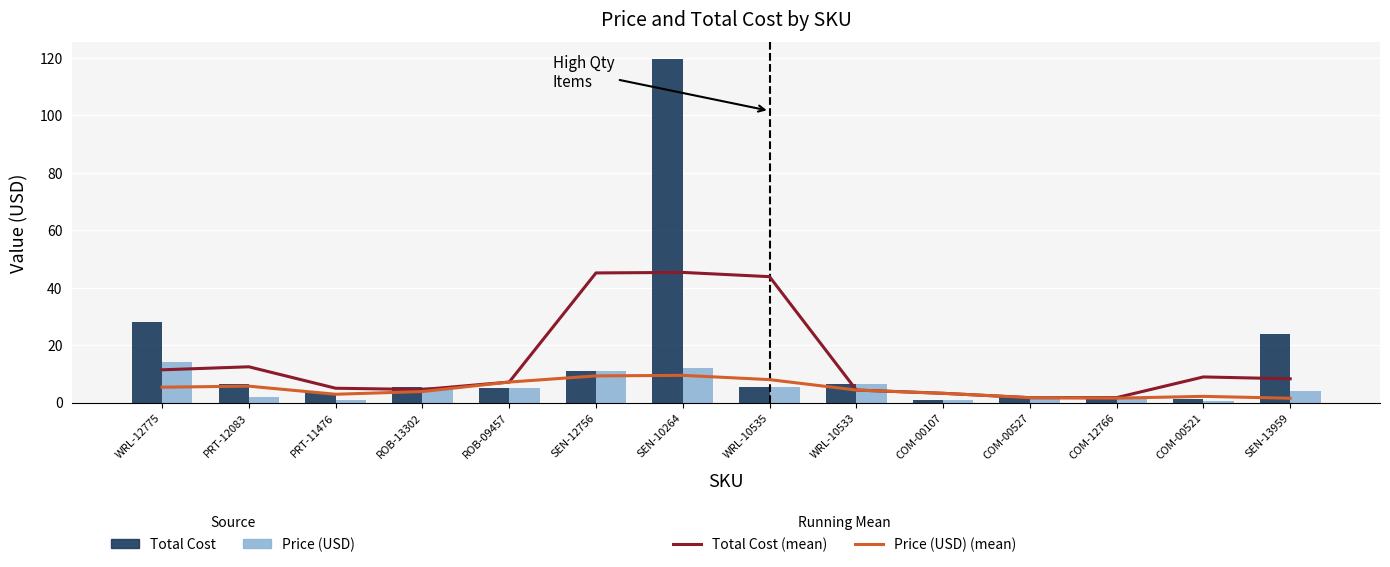

What are all the series names shown in the legend?

Total Cost (mean), Price (USD) (mean), Total Cost, Price (USD)